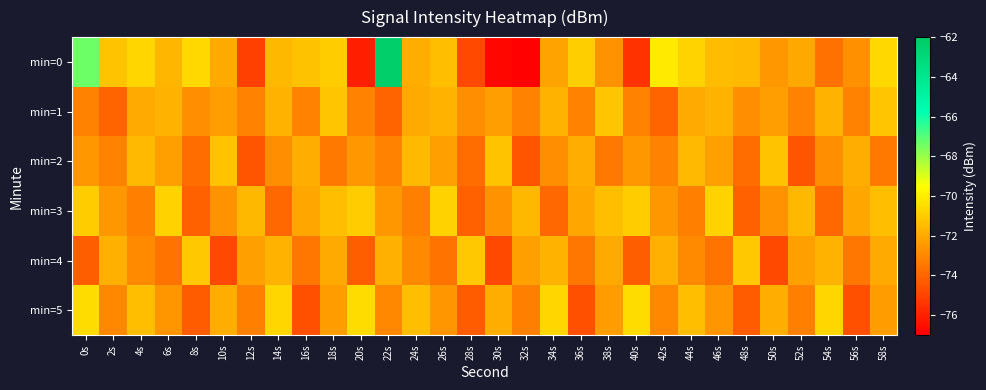

What is the total value across all series at 28s?

-440.9